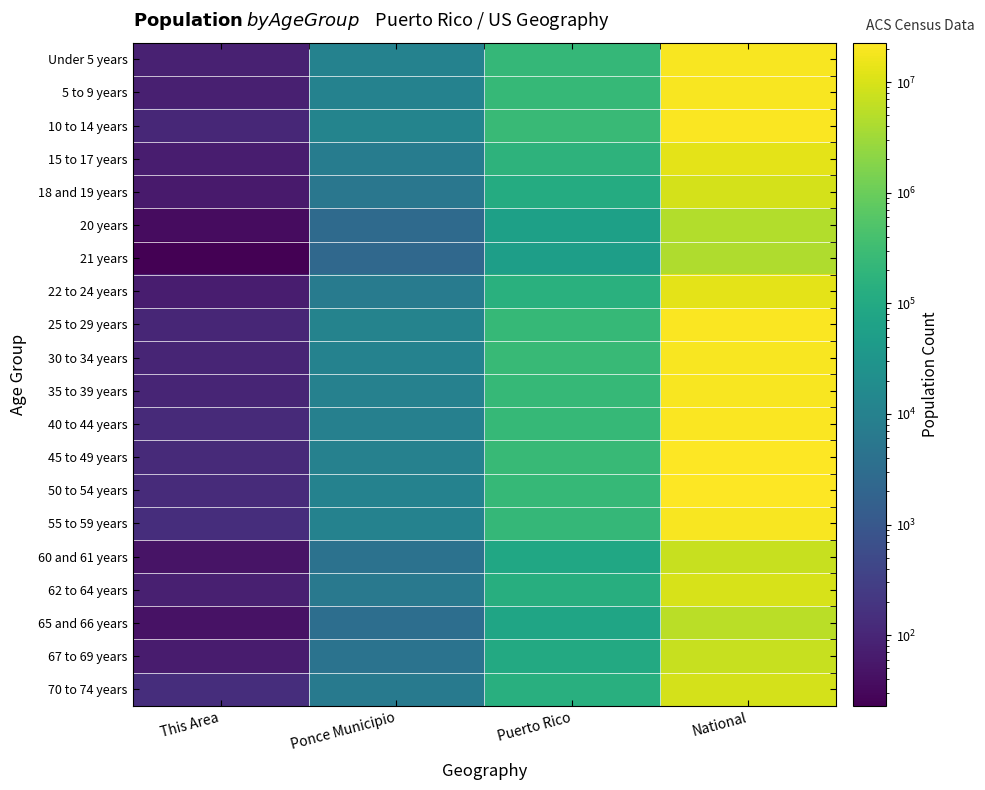

List the series in order of their peak value, lowest first.

21 years, 20 years, 65 and 66 years, 60 and 61 years, 67 to 69 years, 18 and 19 years, 70 to 74 years, 62 to 64 years, 22 to 24 years, 15 to 17 years, 55 to 59 years, 30 to 34 years, 35 to 39 years, Under 5 years, 5 to 9 years, 10 to 14 years, 40 to 44 years, 25 to 29 years, 50 to 54 years, 45 to 49 years